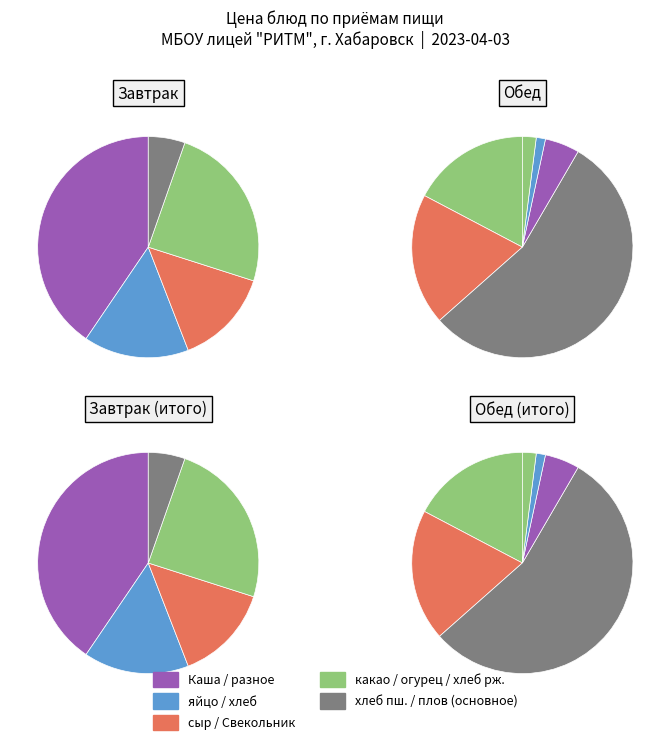

Do яйцо вареное and огурец свежий together represent more than half of the pie?

No